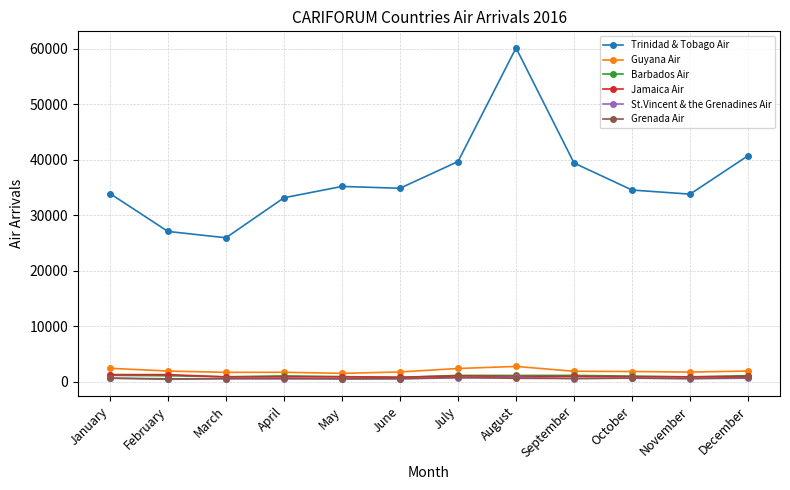

What is the average value of the Guyana Air series?

1954